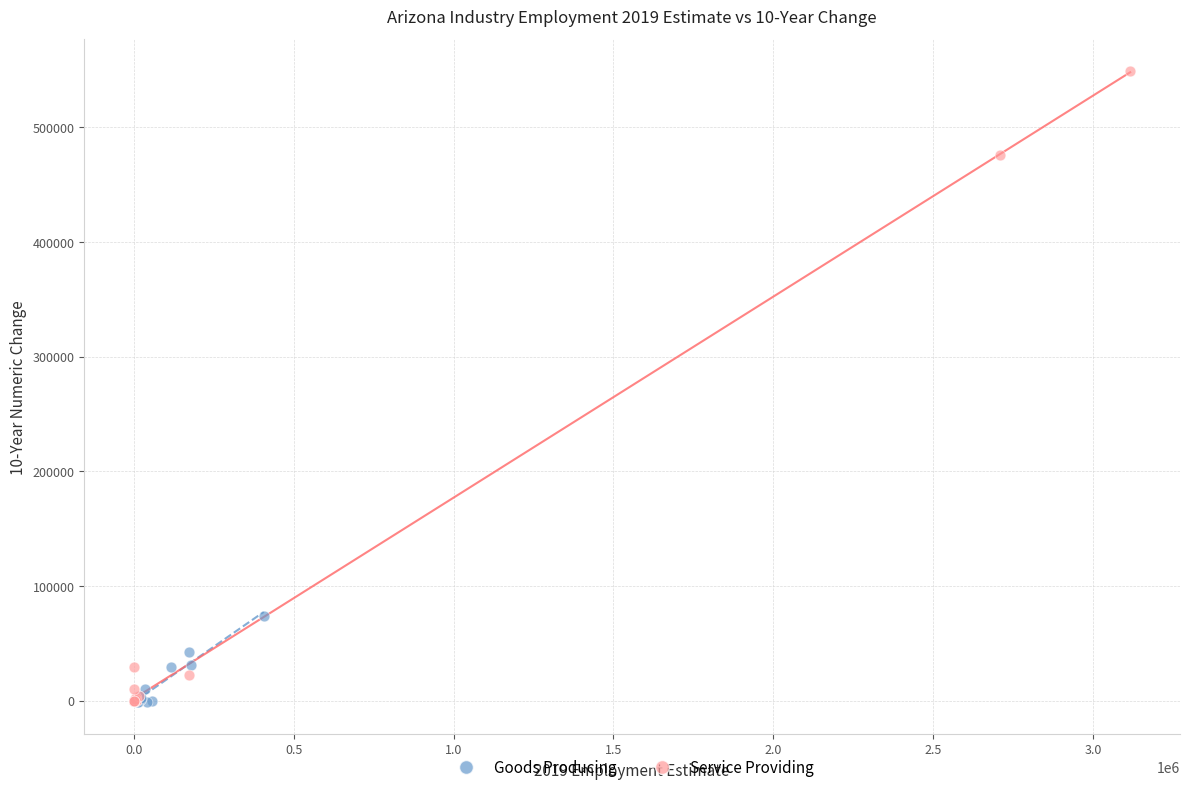

Which series has the widest spread of Y values?

Service Providing